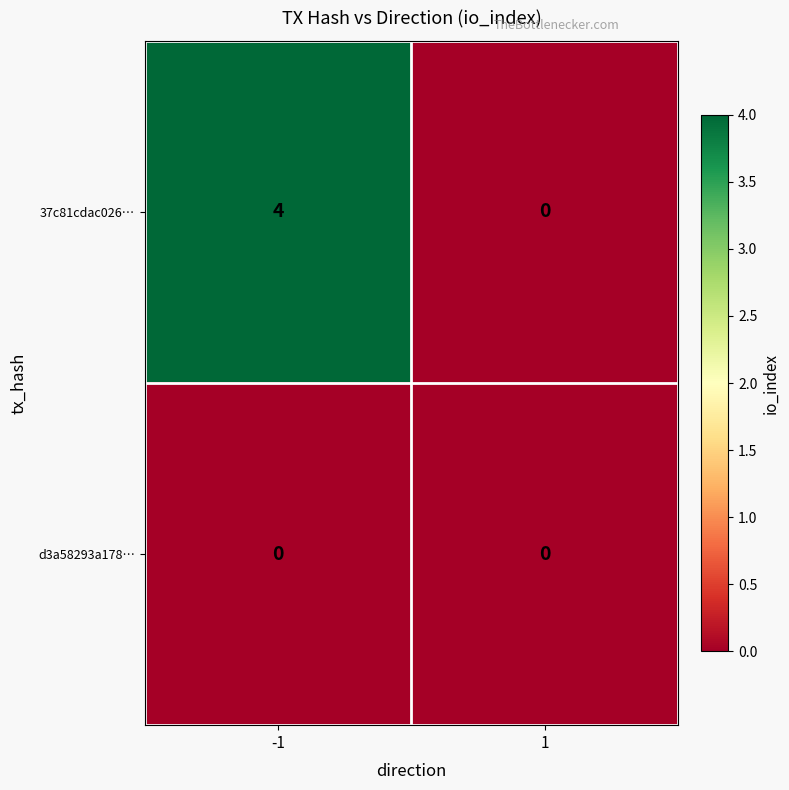

True or false: d3a58293a178… has a value of 0 at -1.

True